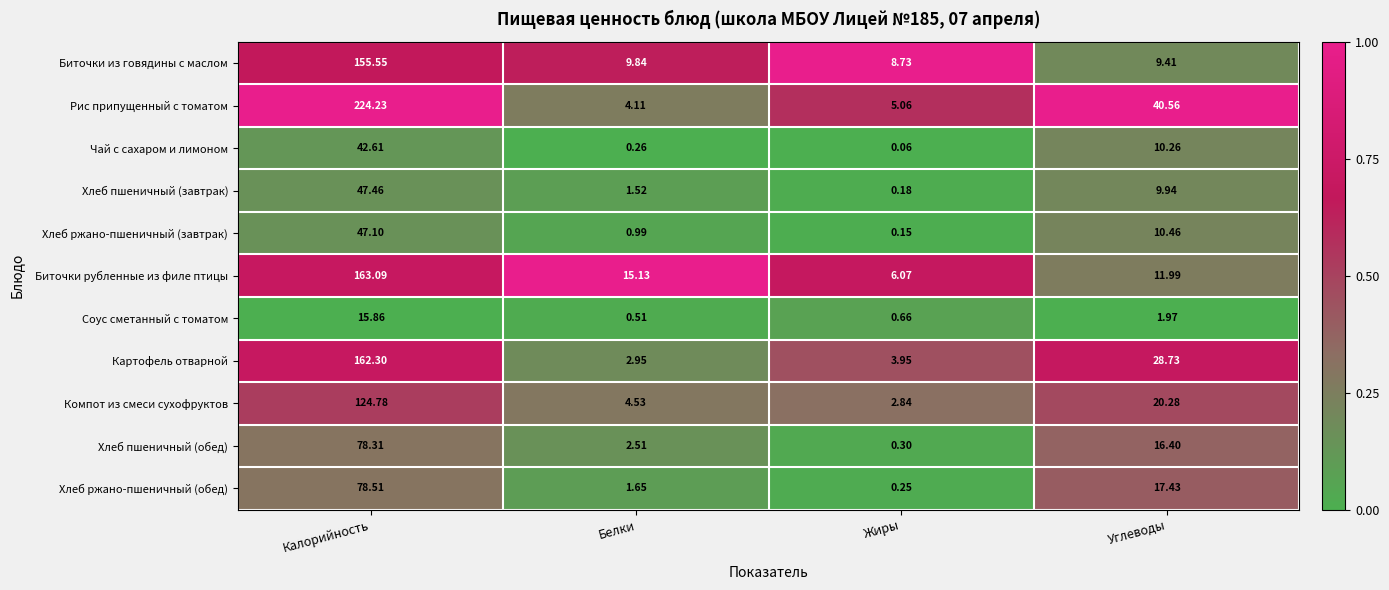

Between Белки and Углеводы, which series saw the biggest shift?

Рис припущенный с томатом